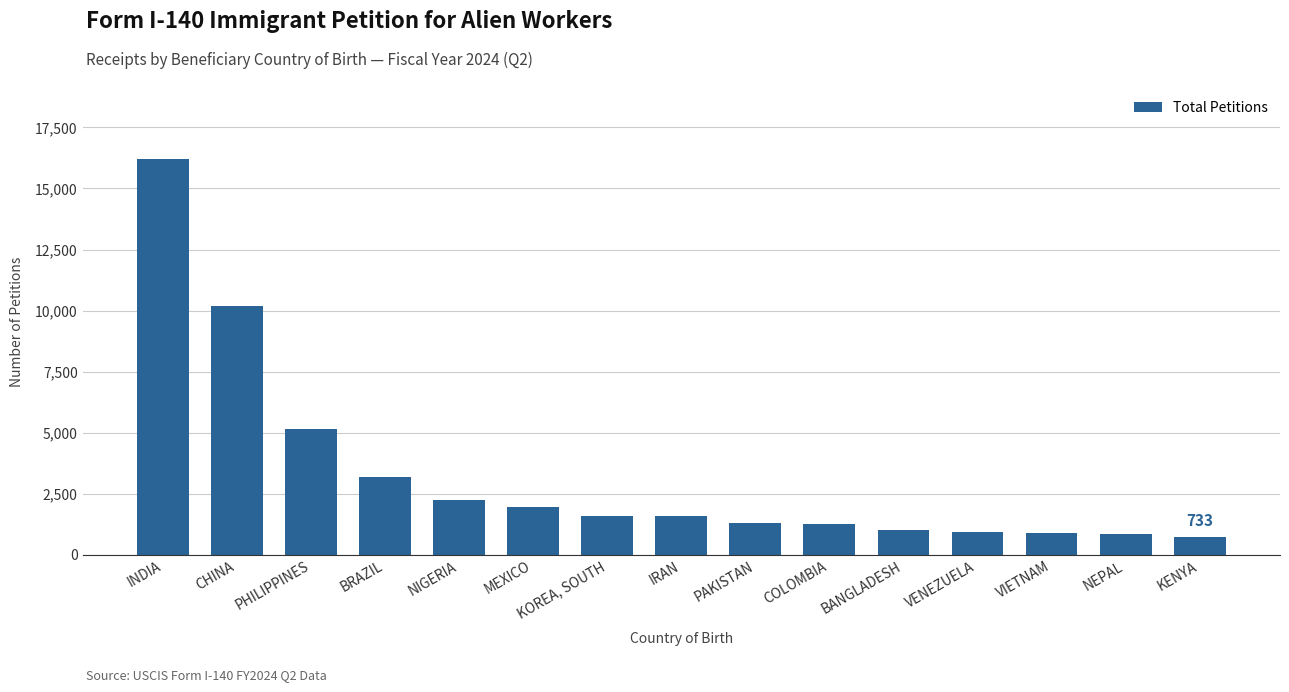

What value does the data have at BRAZIL, to the nearest 10?

3190